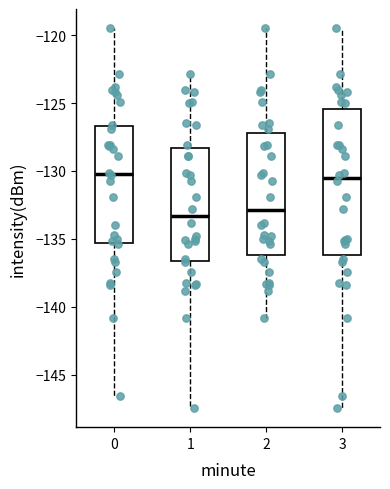

Comparing the boxes themselves (not the whiskers), which one is the tallest?

3